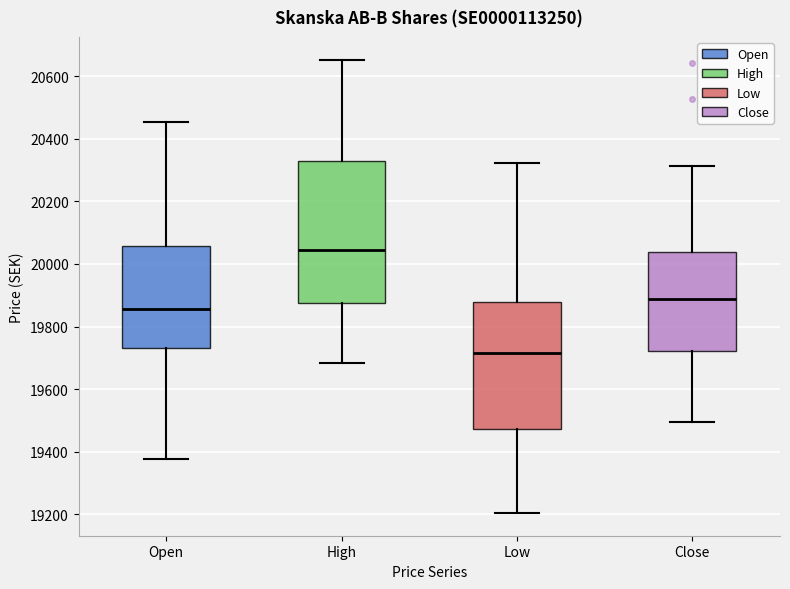

Where is the lower edge of the box for Low on the y-axis? The values are not printed on the chart, so give them approximately, as read against the axis.

19480